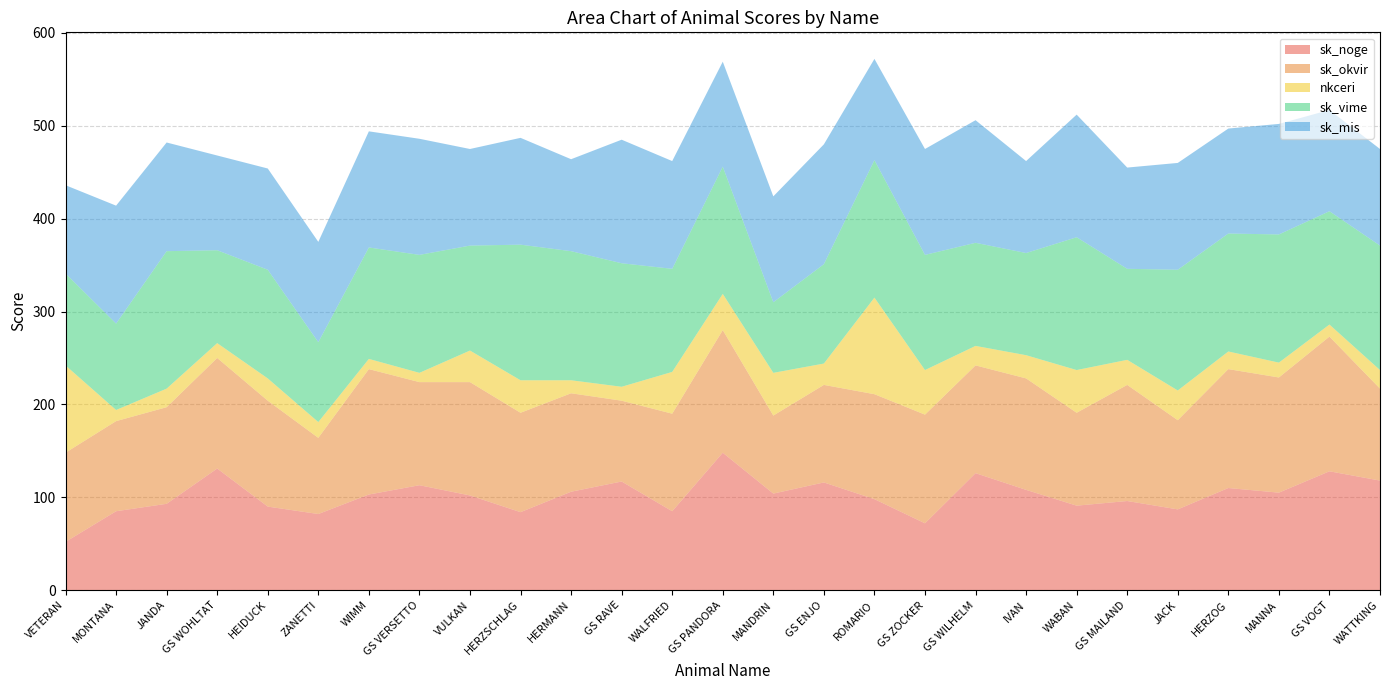

Reading left to right, extract all data points from this chart.

sk_noge: 52	85	93	131	90	82	103	113	102	84	106	117	85	148	104	116	98	72	126	108	91	96	87	110	105	128	118
sk_okvir: 96	97	104	119	114	82	135	111	122	107	106	87	105	132	84	105	113	117	116	120	100	125	96	128	124	145	99
nkceri: 94	12	20	16	24	17	11	10	34	35	14	15	45	39	46	23	104	48	21	25	46	27	32	19	16	13	20
sk_vime: 99	93	148	100	117	86	120	127	113	146	139	133	111	137	76	107	148	124	111	110	143	98	130	127	138	122	134
sk_mis: 95	127	117	102	109	108	125	125	104	115	99	133	116	113	114	129	109	114	132	99	132	109	115	113	119	109	104